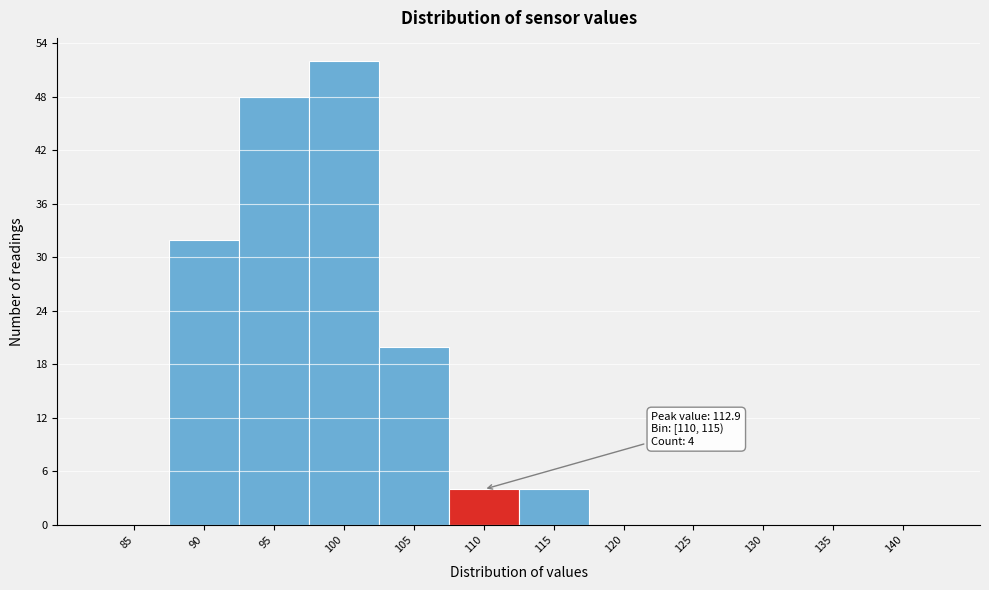

Reading right to left, what are all the values shown in this chart?

140=0	135=0	130=0	125=0	120=0	115=4	110=4	105=20	100=52	95=48	90=32	85=0